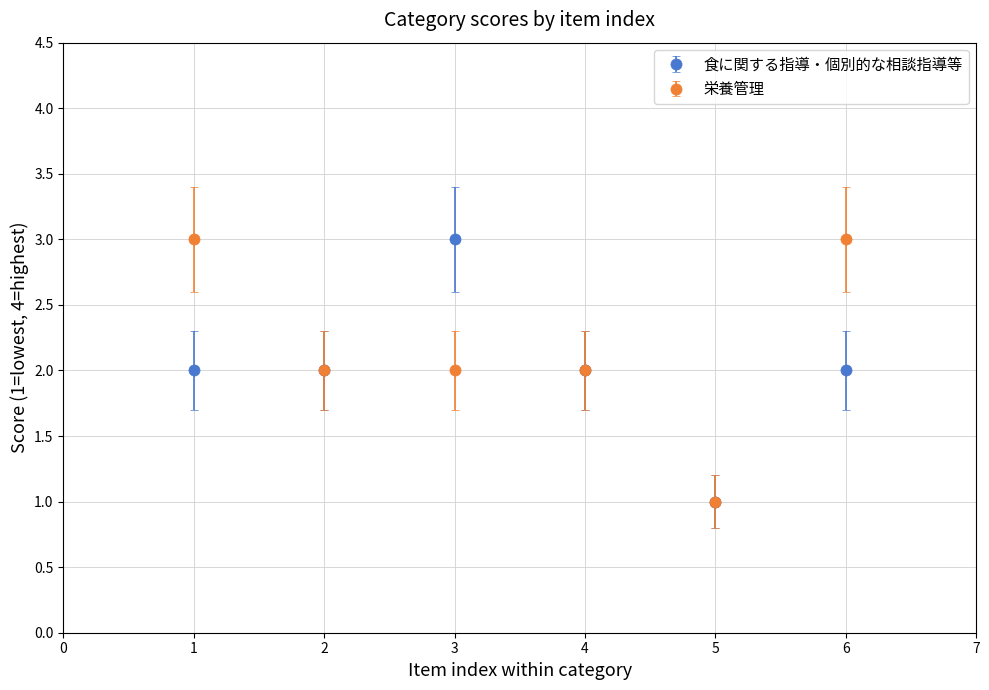

True or false: 食に関する指導・個別的な相談指導等 has more than 0 points higher than both neighbors.

True